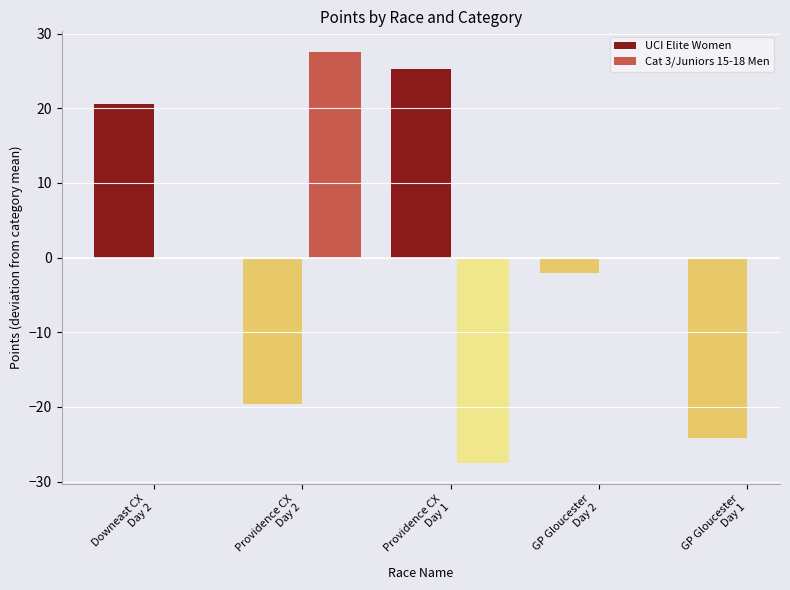

What is the difference between the maximum and minimum values?

49.4